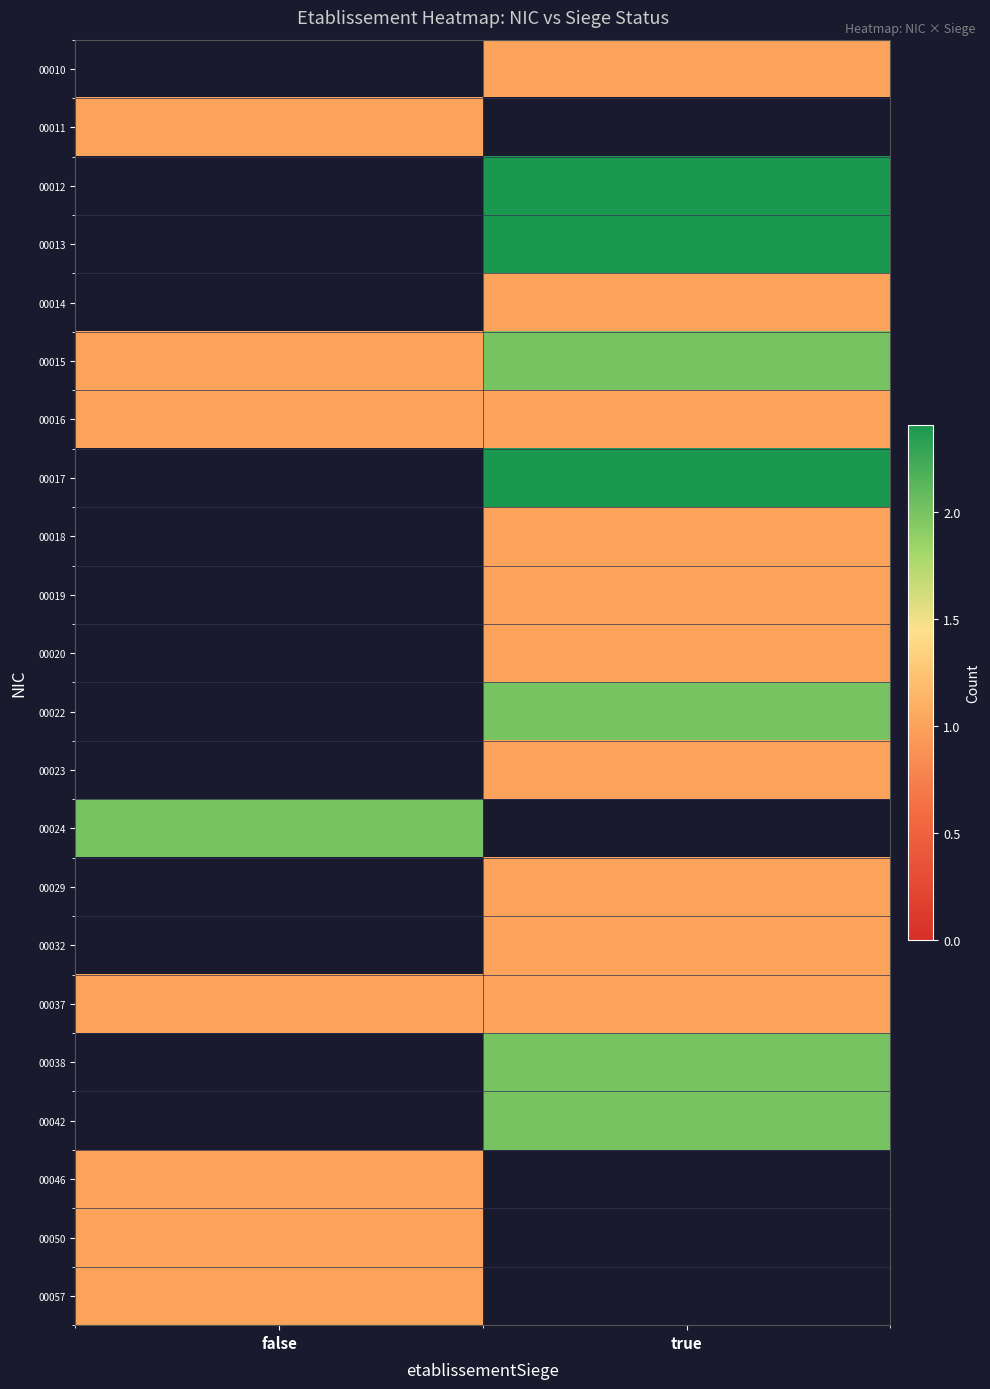

Is it true that 00032 equals 1.4 at true?

False